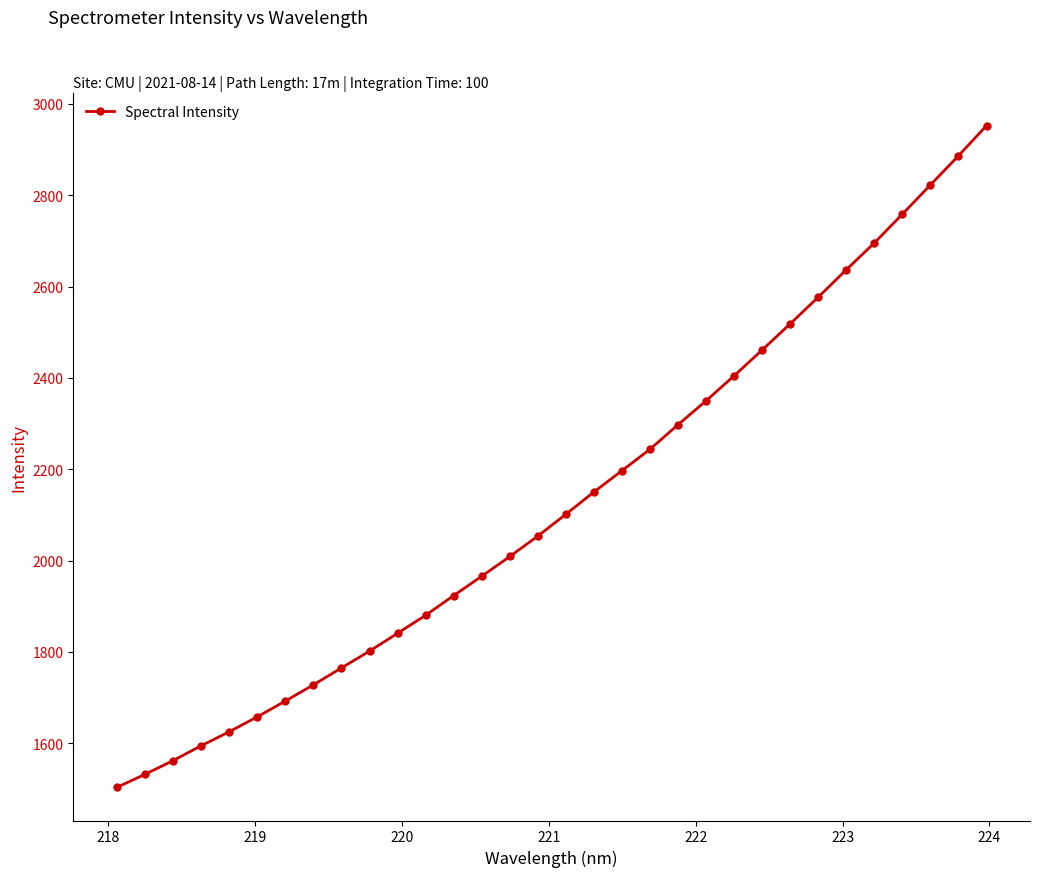

What is the sum of all values?

68187.9